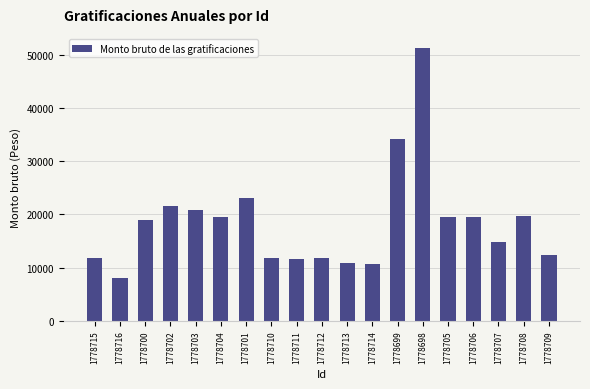

What is the value of the 12th bar from the left?

10769.6